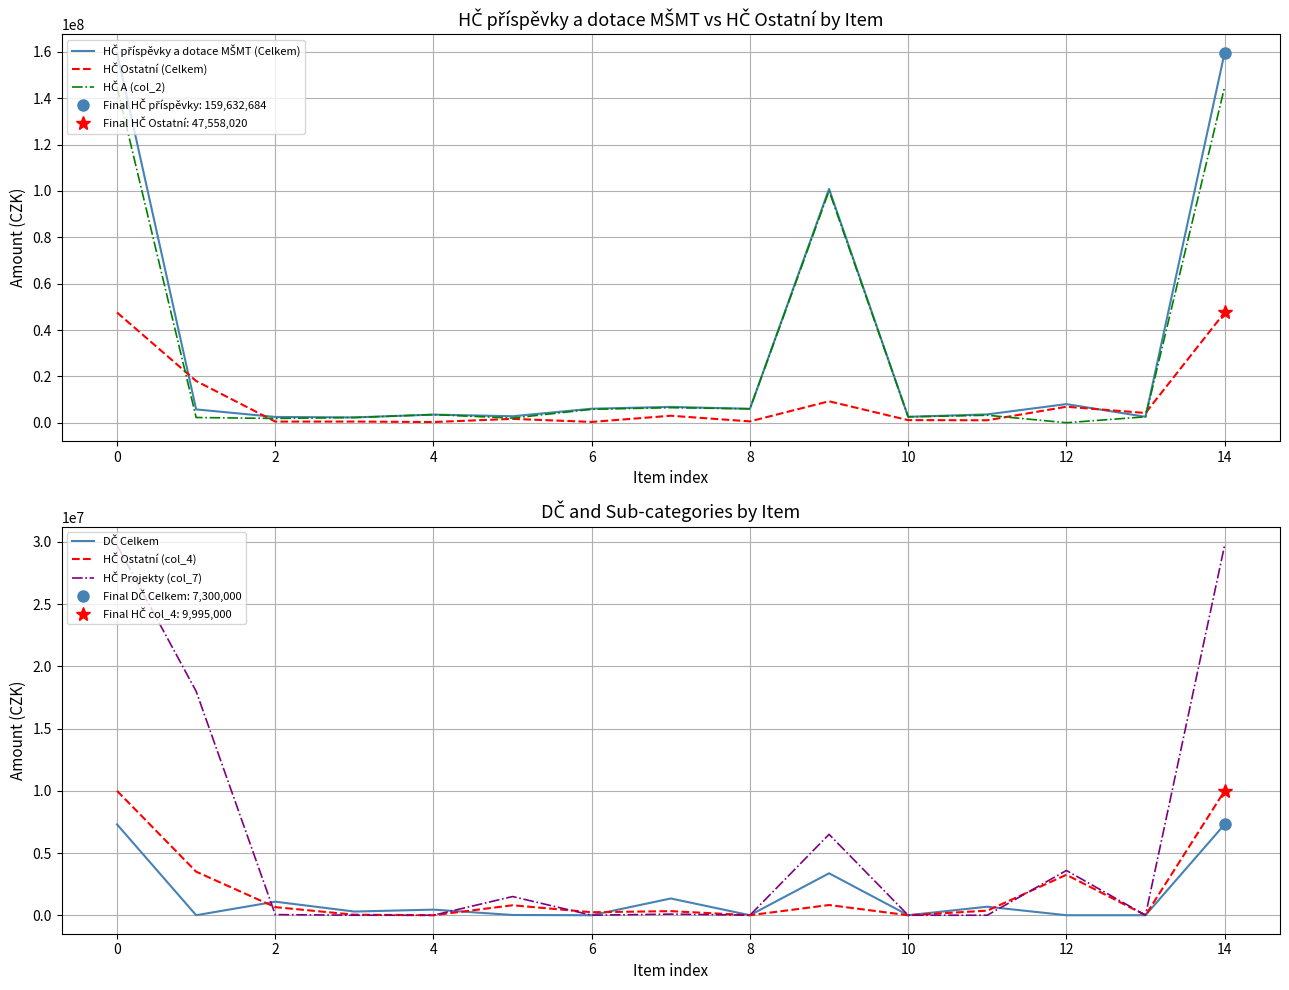

True or false: HČ Ostatní (Celkem) and HČ Projekty (col_7) intersect in this chart.

False